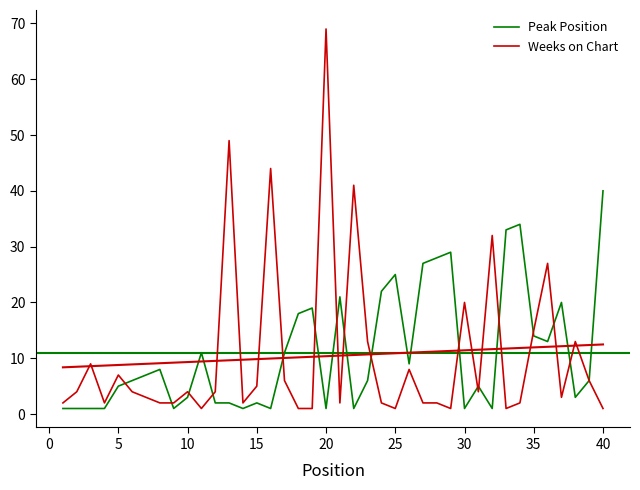

Does the chart display data point markers on the line(s)?

No